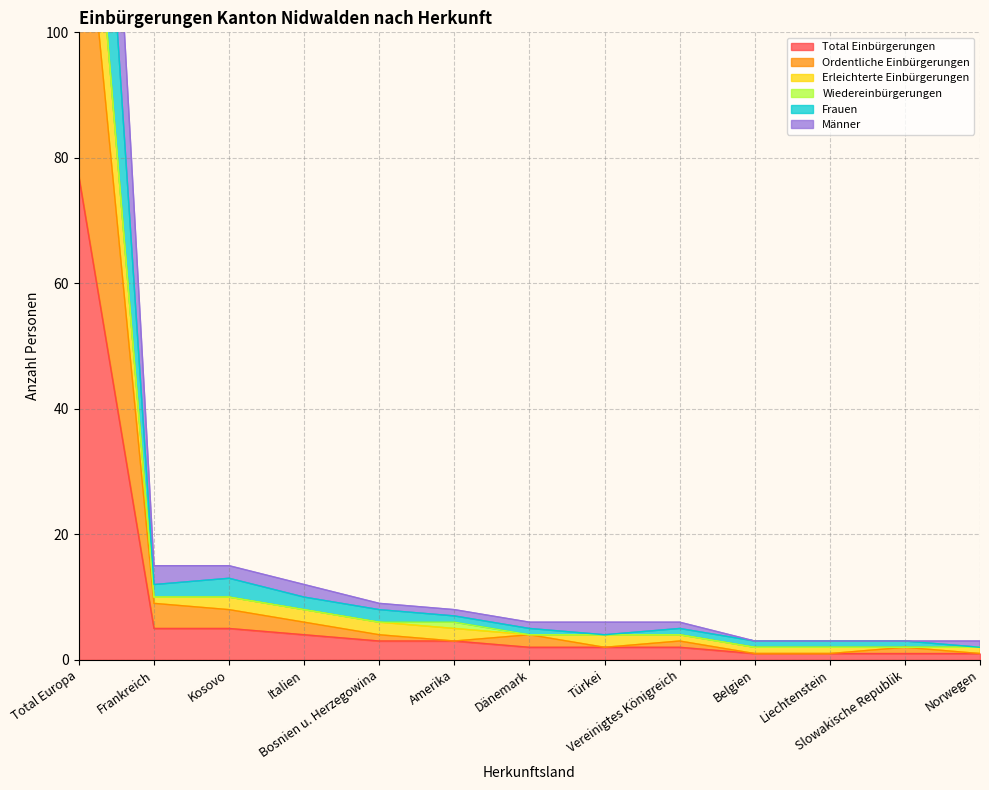

What is the maximum value for Total Einbürgerungen?

77